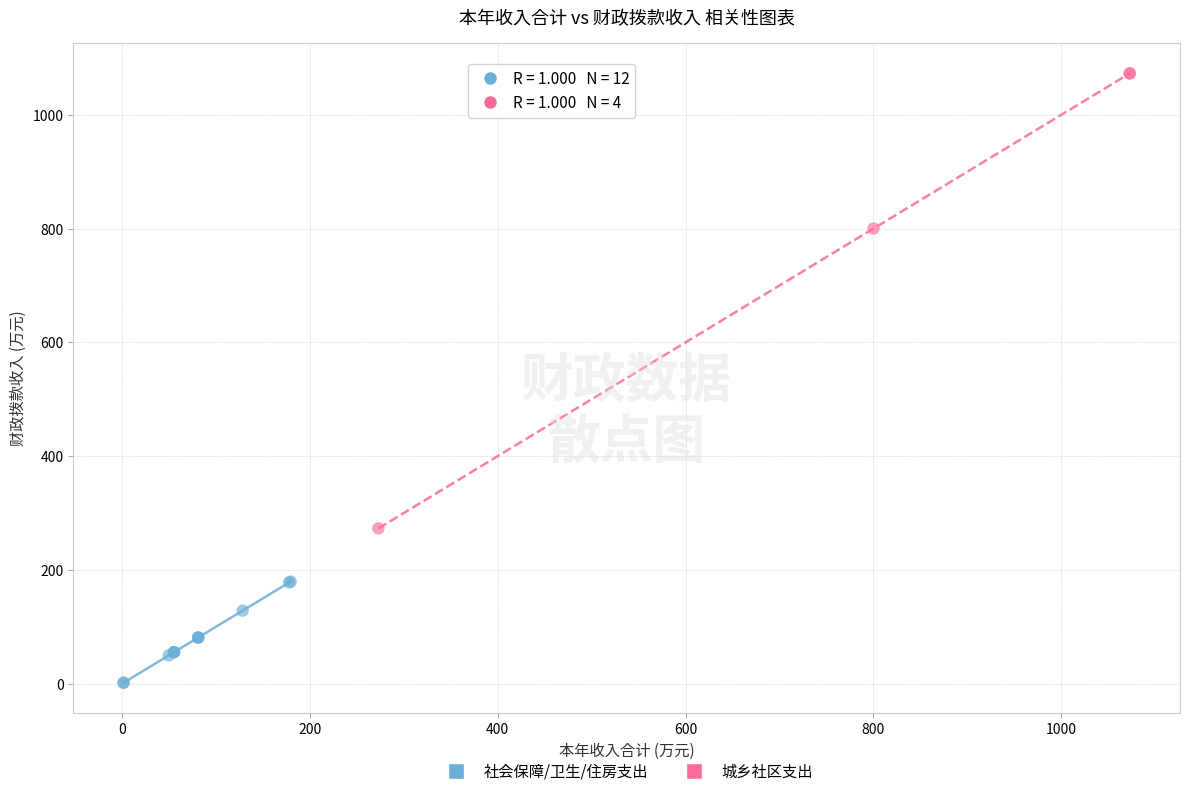

Which series reaches the maximum Y coordinate?

城乡社区支出